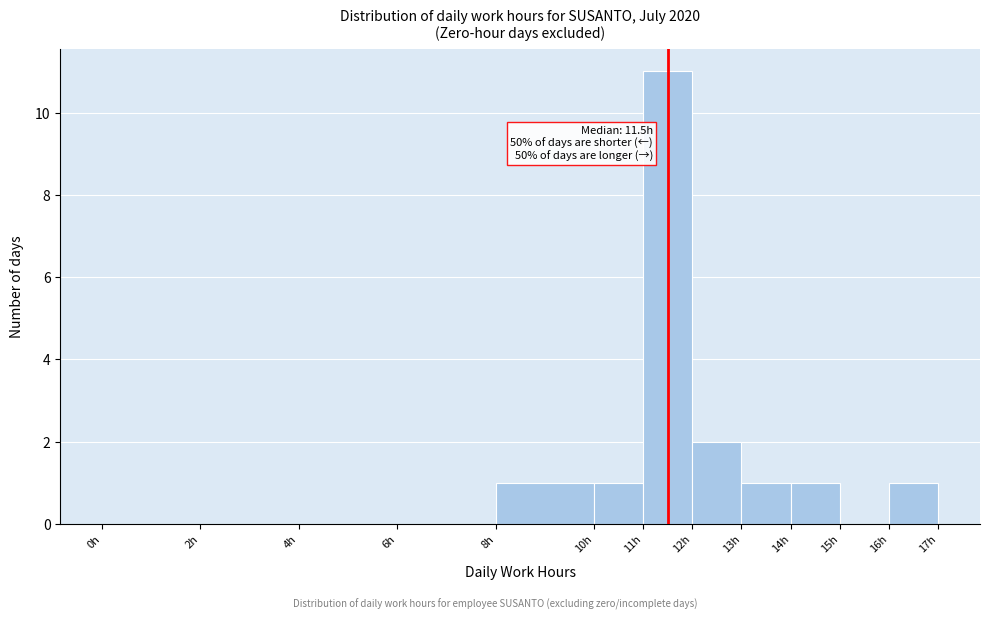

Which range on the x-axis has the tallest bar?

11 to 12